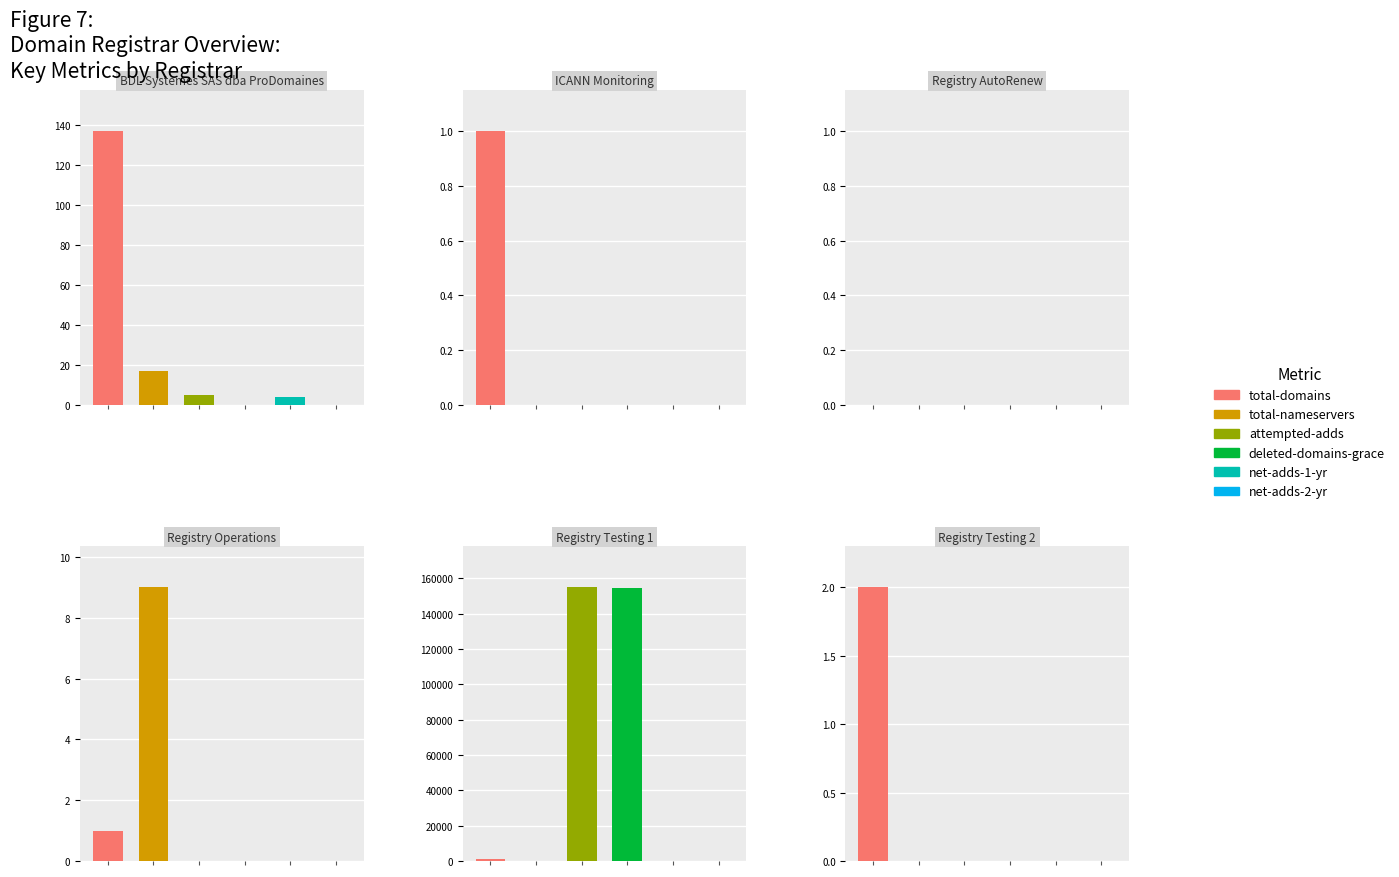

Does the chart contain stacked bars?

No